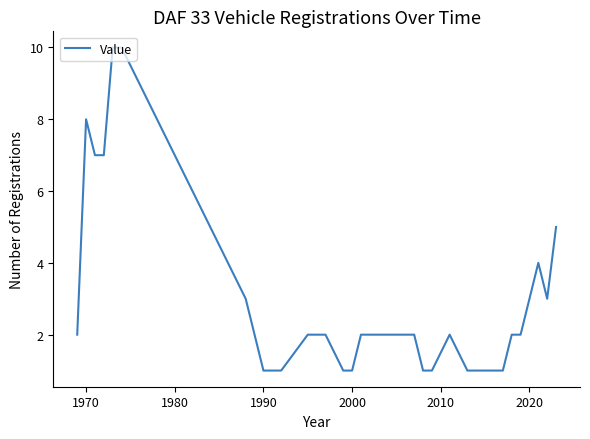

What is the greatest value displayed?

10